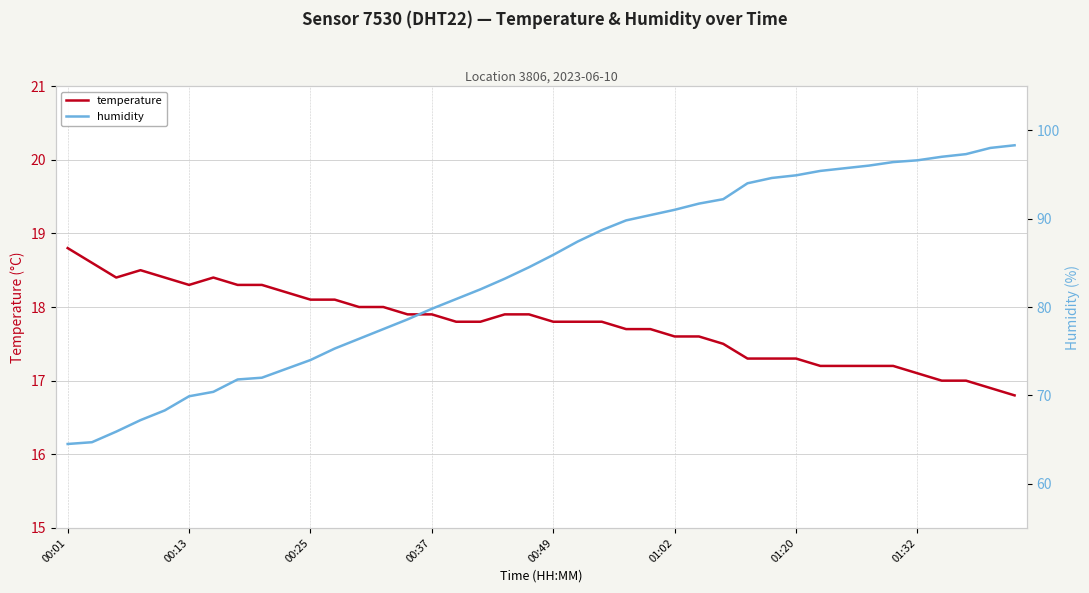

True or false: humidity and temperature cross at least once.

False